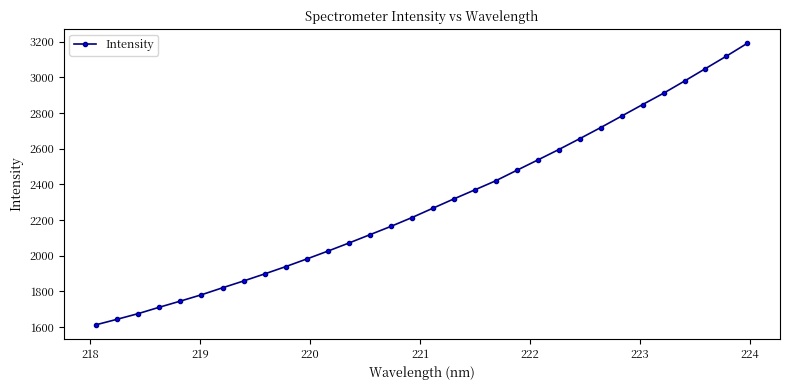

What is the maximum value shown in the chart?

3192.2